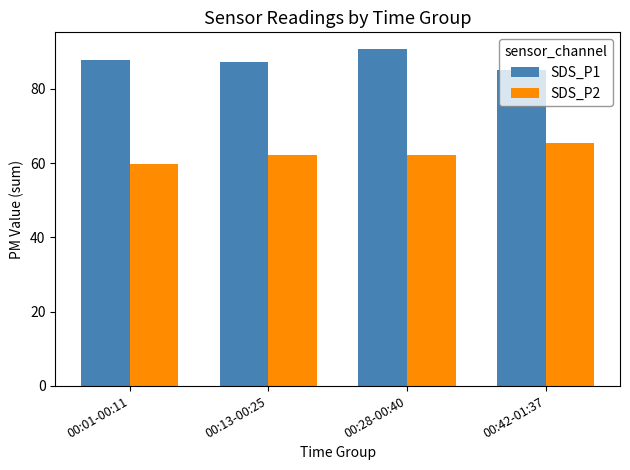

What is the difference between the SDS_P2 values at 00:42-01:37 and 00:28-00:40?

3.3